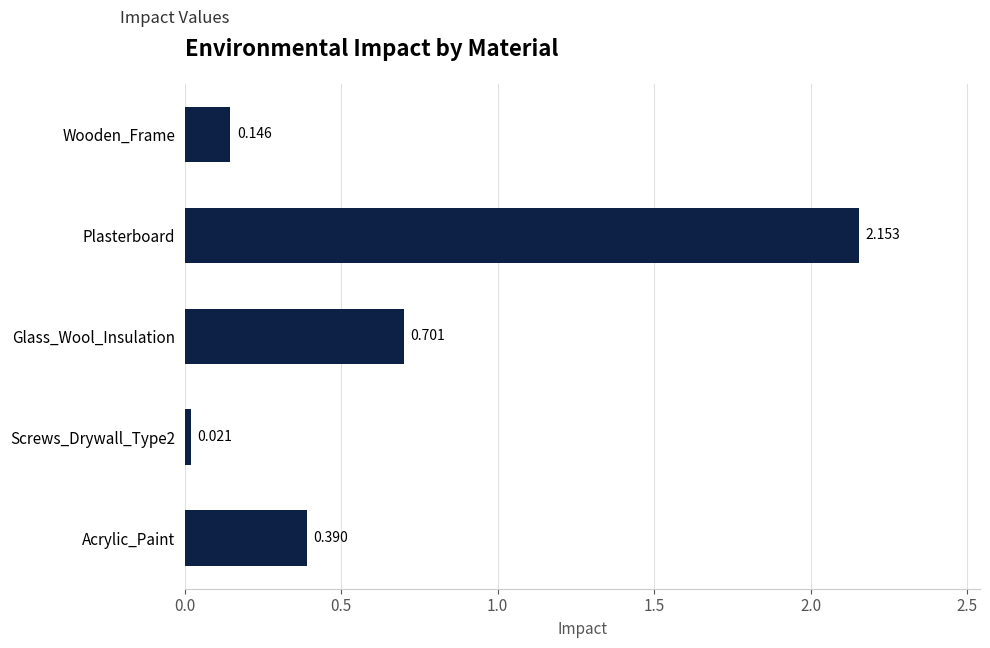

What is the difference between the second highest and second lowest values?

0.6